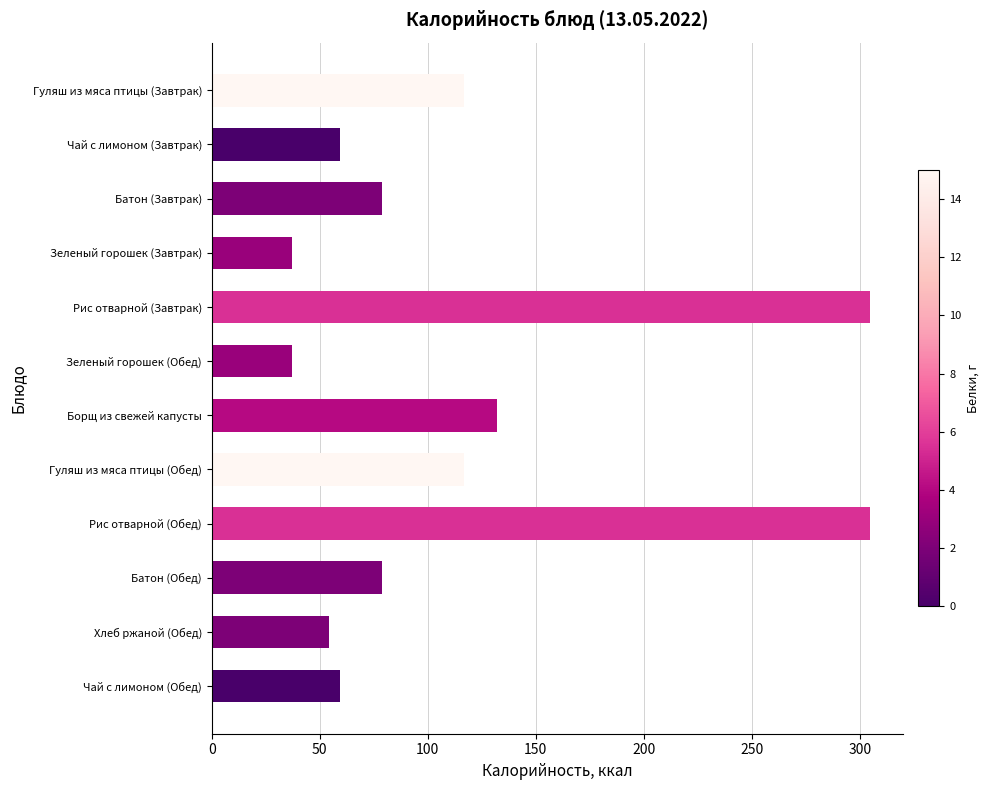

What is the minimum value shown in the chart?

37.0